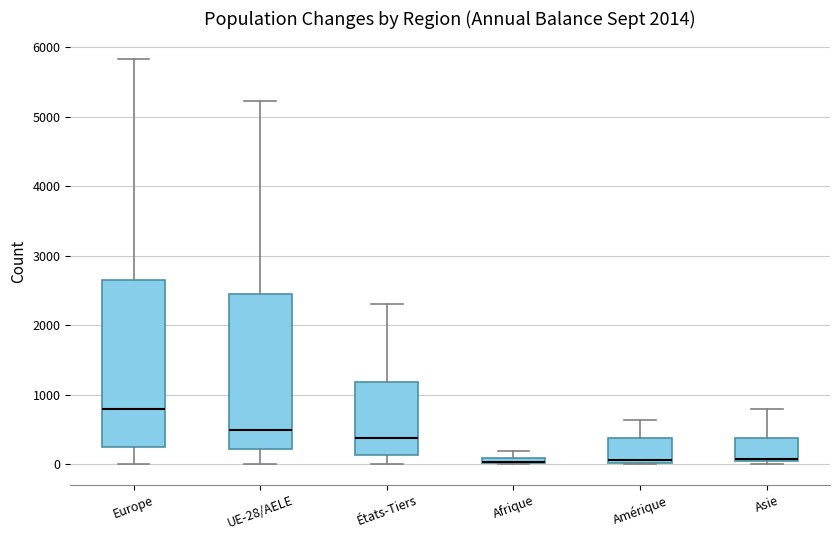

Comparing the boxes themselves (not the whiskers), which one is the tallest?

Europe